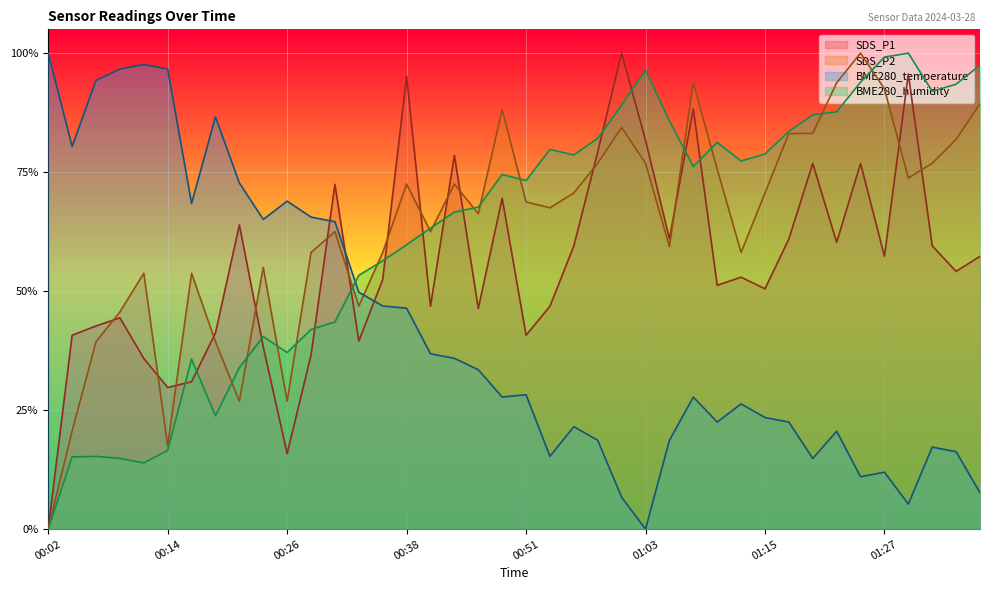

What are all the series names shown in the legend?

SDS_P1, SDS_P2, BME280_temperature, BME280_humidity